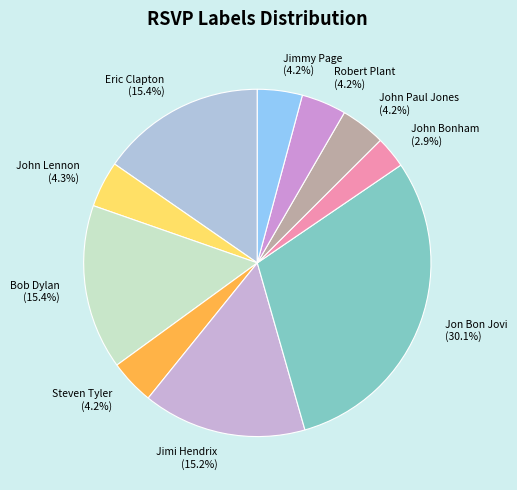

Is there a majority slice in this chart?

No